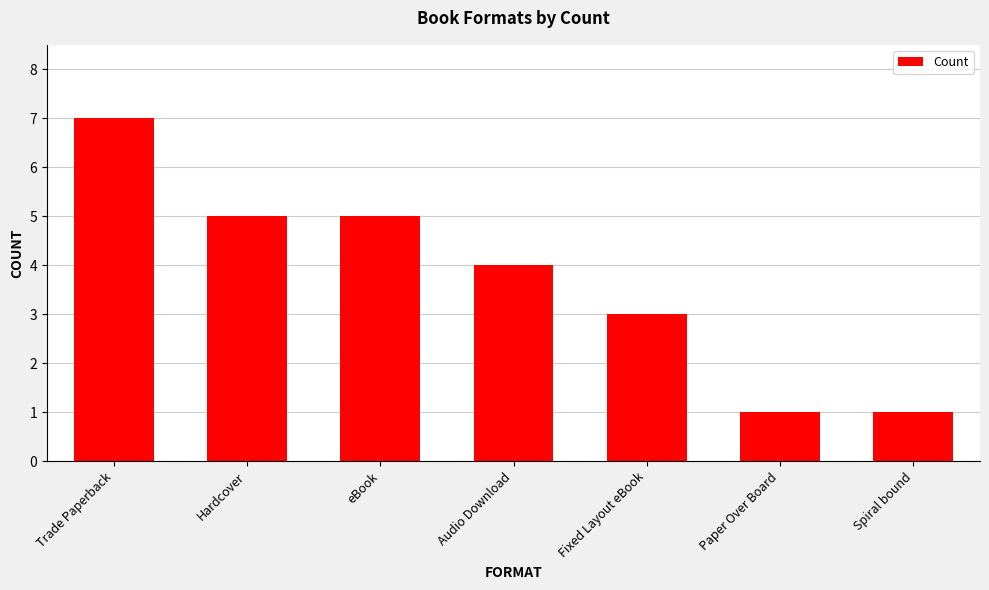

Reading left to right, extract all data points from this chart.

7	5	5	4	3	1	1